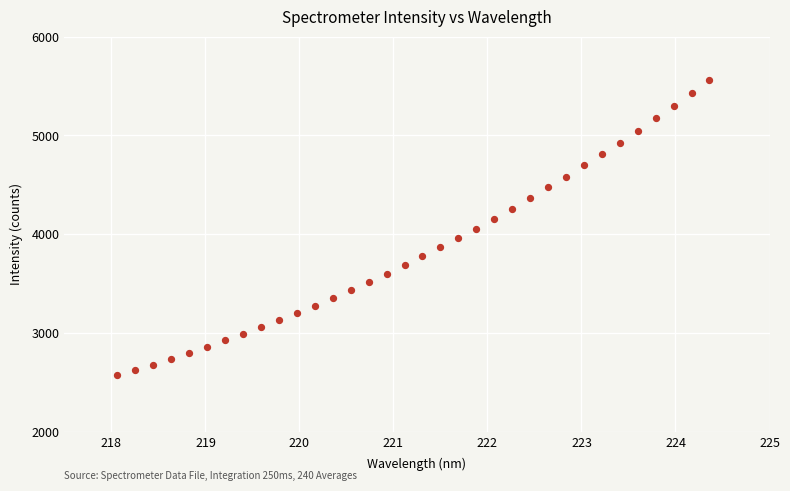

What is the range of Y values (max minus min)?

2994.6